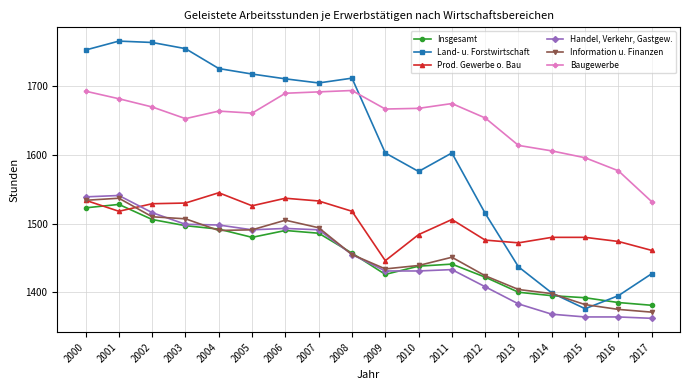

What is the minimum value for Prod. Gewerbe o. Bau?

1446